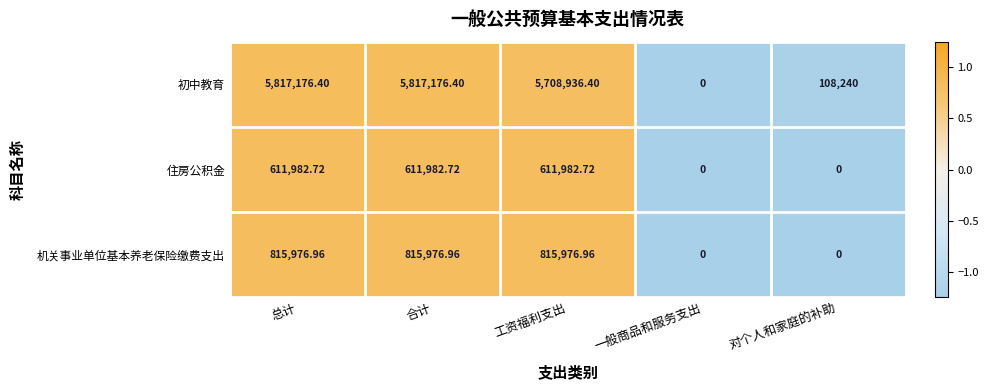

What is the minimum value shown in the chart?

0.0